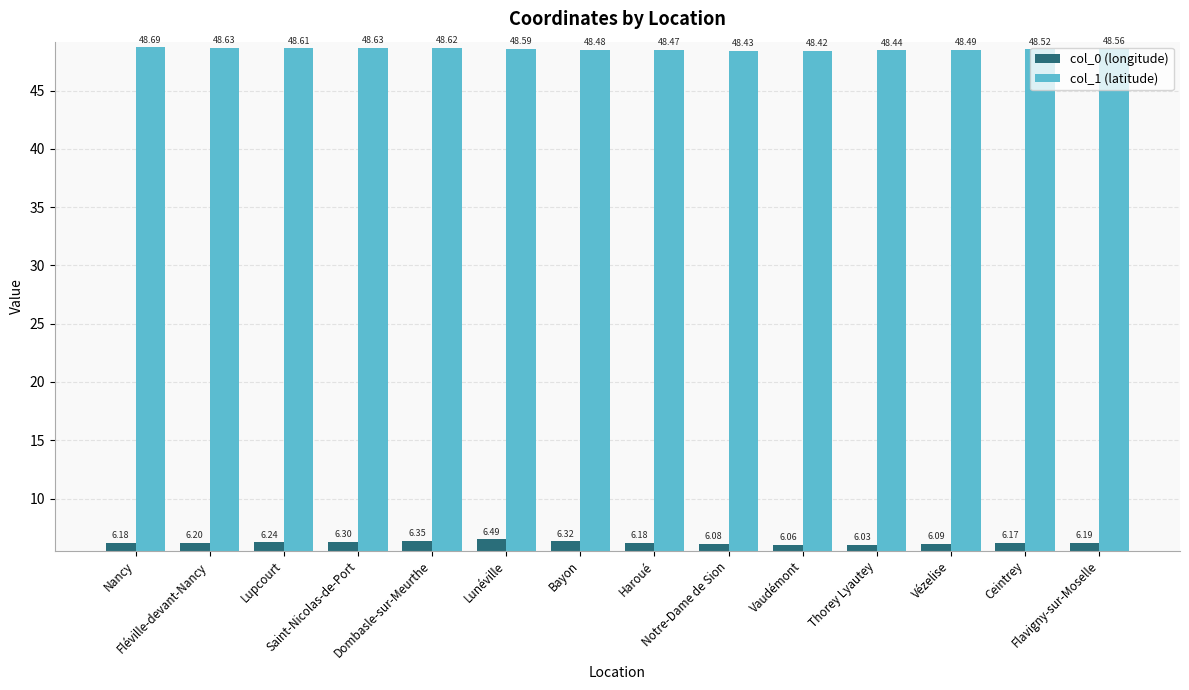

Which label corresponds to the largest value in the chart?

Nancy